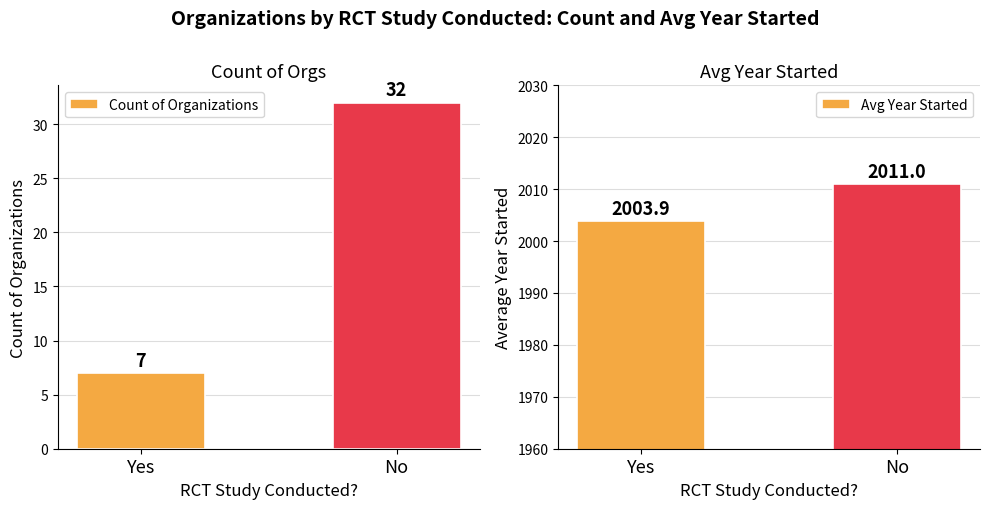

Is it true that Count of Organizations equals 54.7 at No?

False